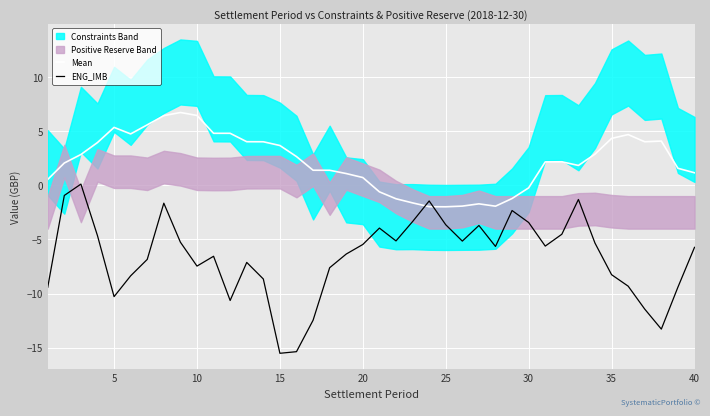

What is the minimum value for ENG_IMB?

-15.5